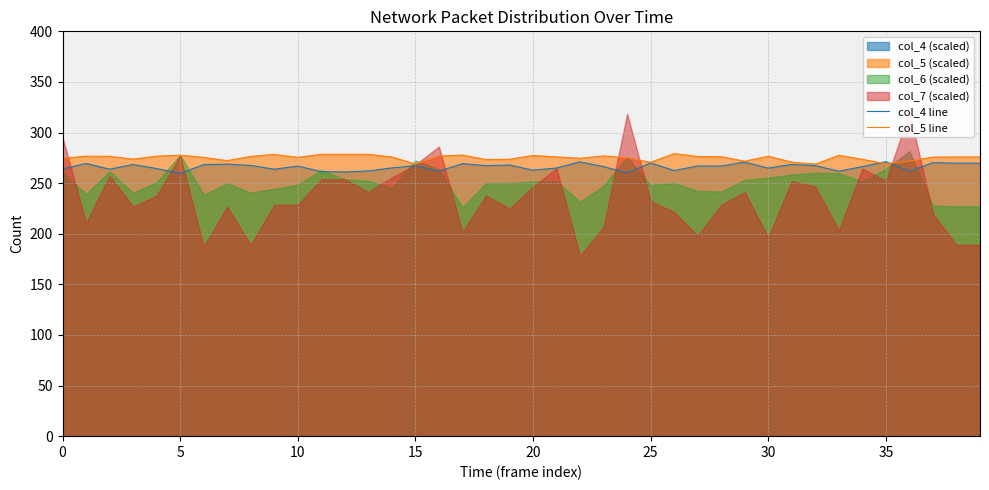

The col_4 line series shows 264.8 at 30. True or false?

True